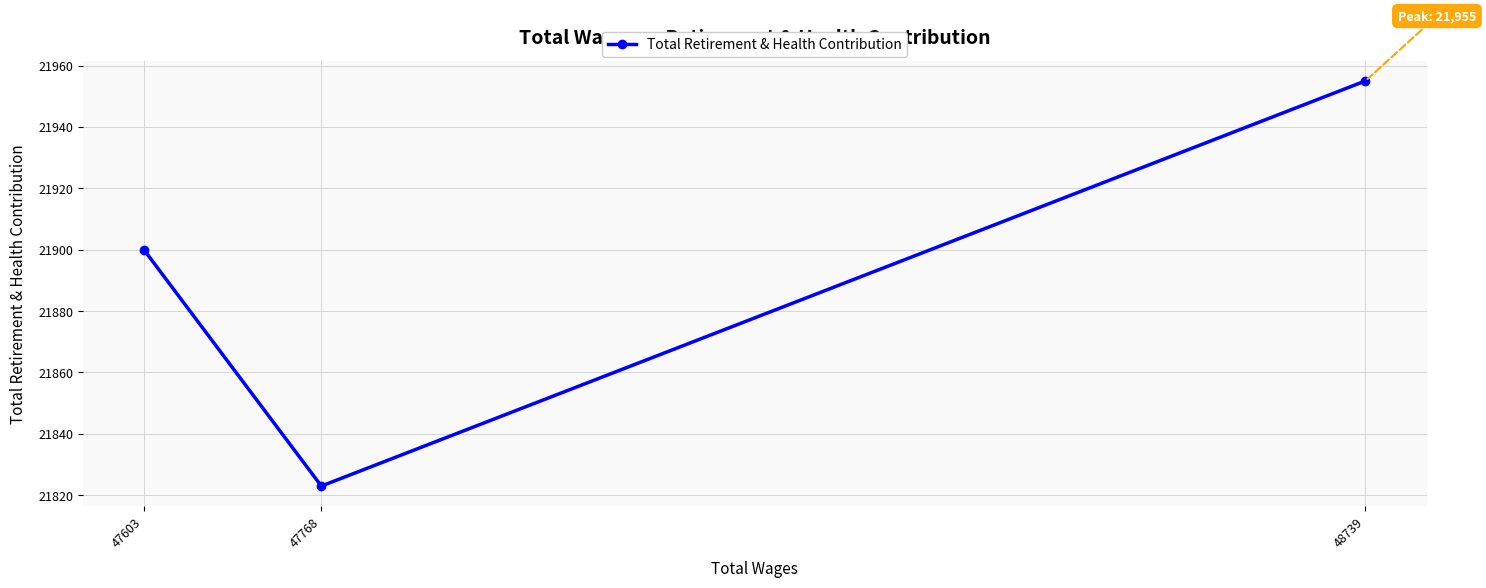

The chart shows a value of 21823 at 47768. True or false?

True